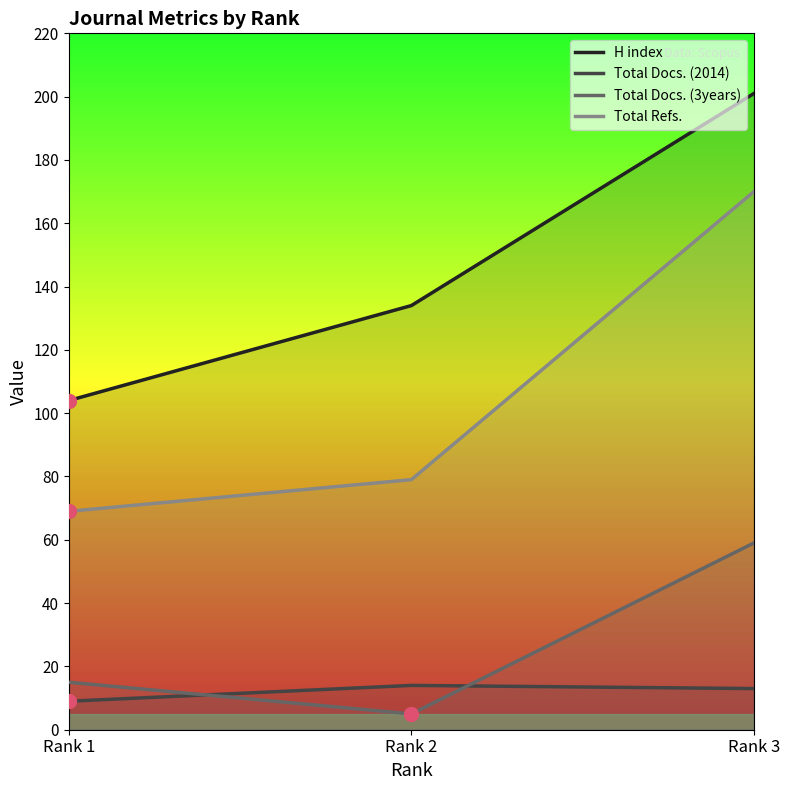

The H index series shows 62 at Rank 1. True or false?

False